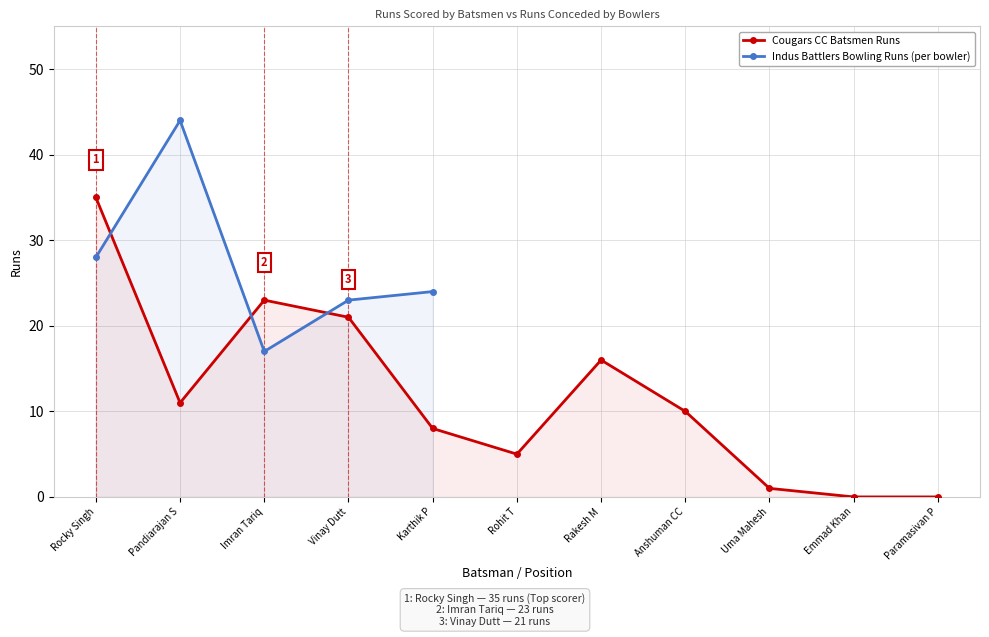

How many points are lower than both their immediate neighbors (excluding endpoints)?

2